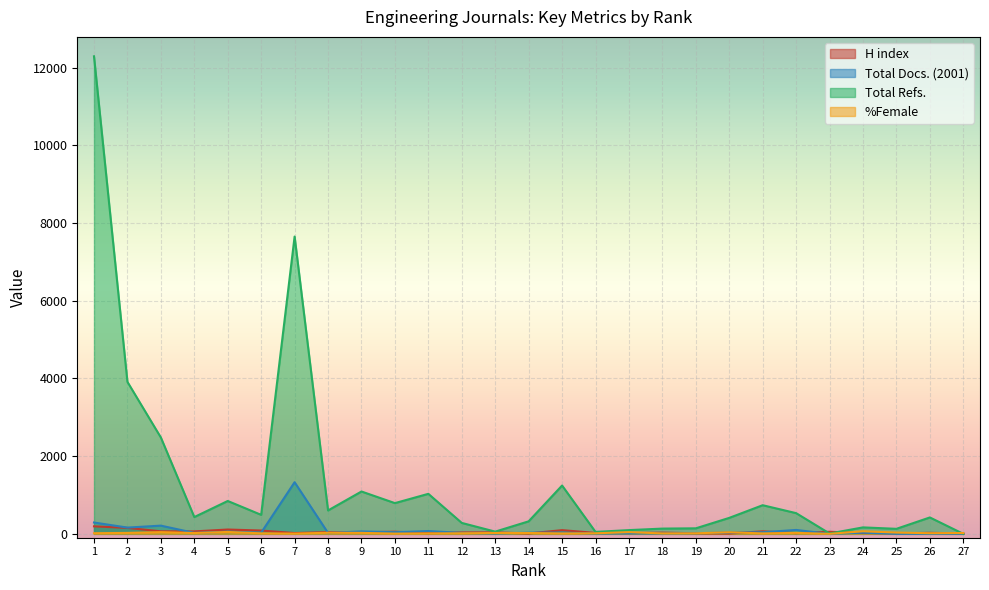

Which category has the highest value in the Total Refs. series?

1